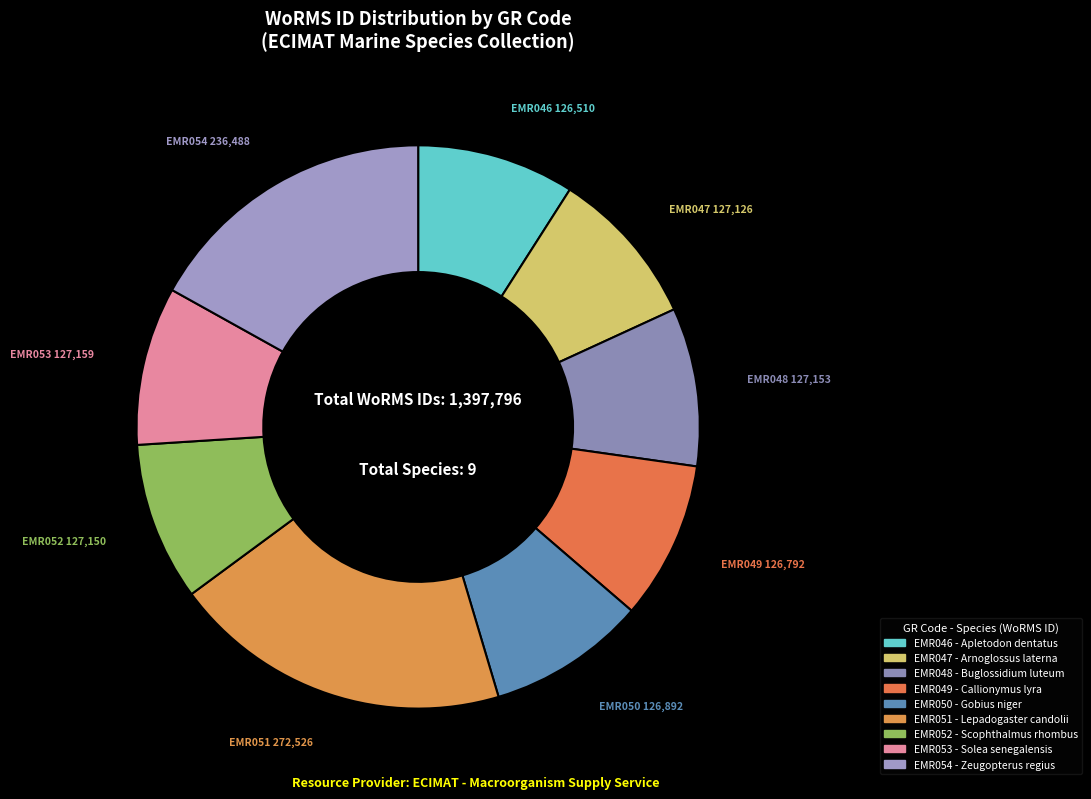

Count the number of slices in the pie.

9